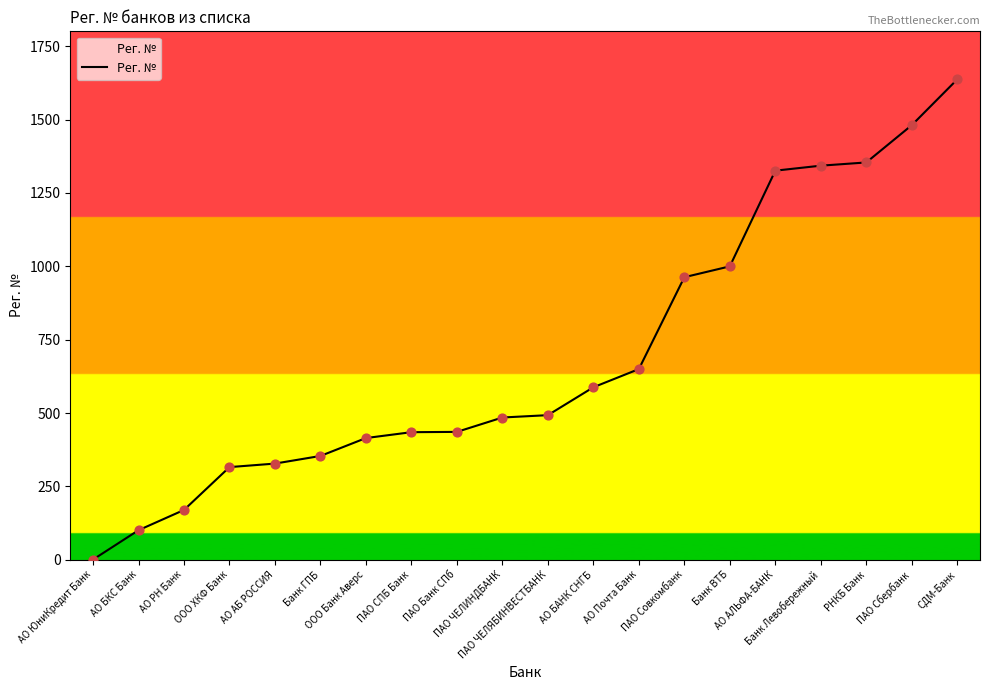

What is the change in value from Банк ГПБ to ПАО ЧЕЛЯБИНВЕСТБАНК?

+139